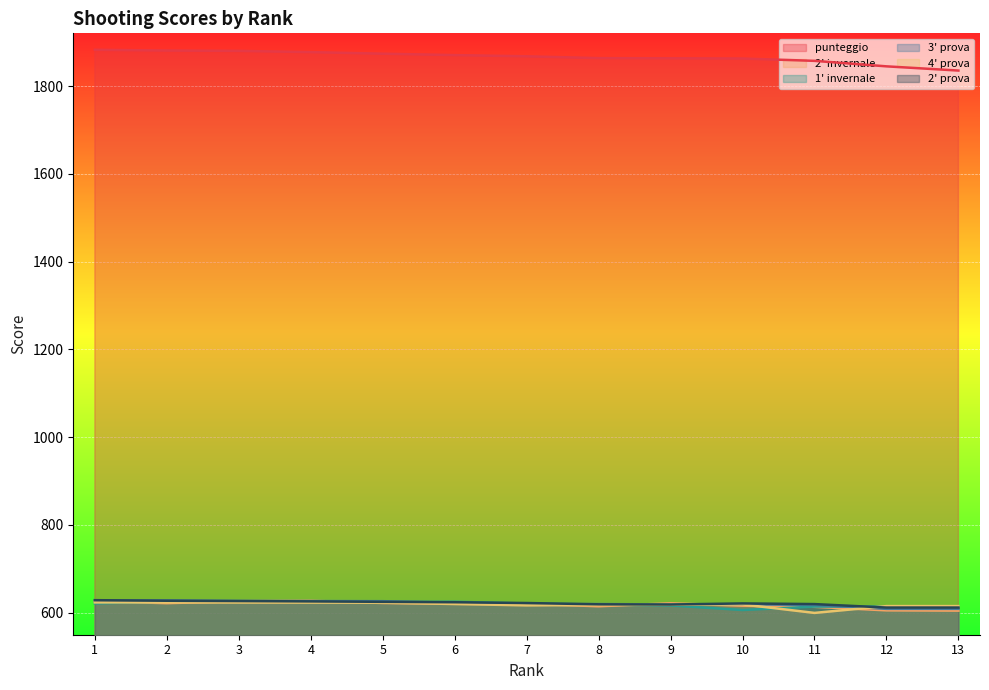

Read the 3' prova value at 11.

617.9